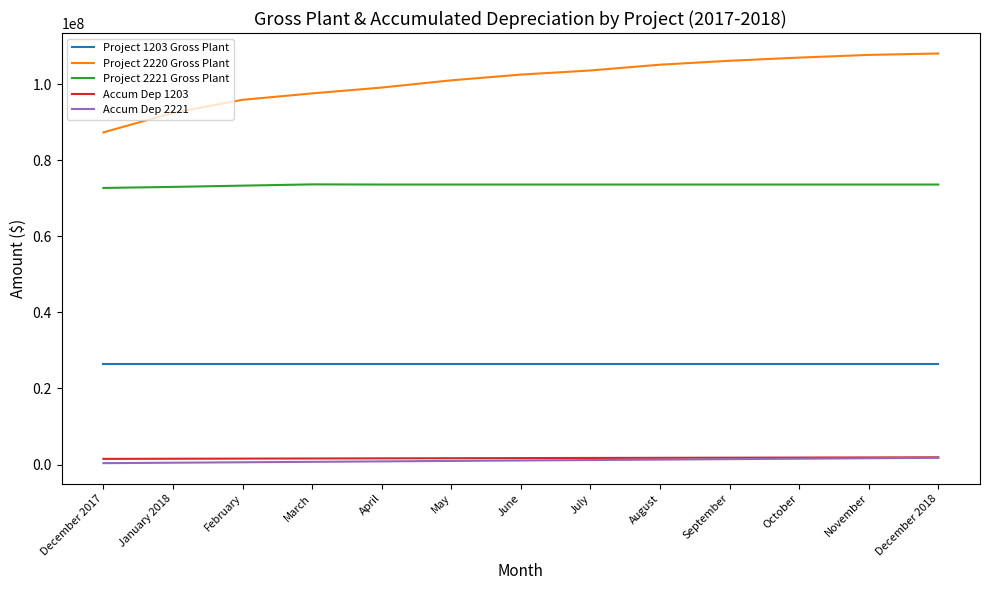

True or false: Project 2221 Gross Plant and Accum Dep 2221 intersect in this chart.

False